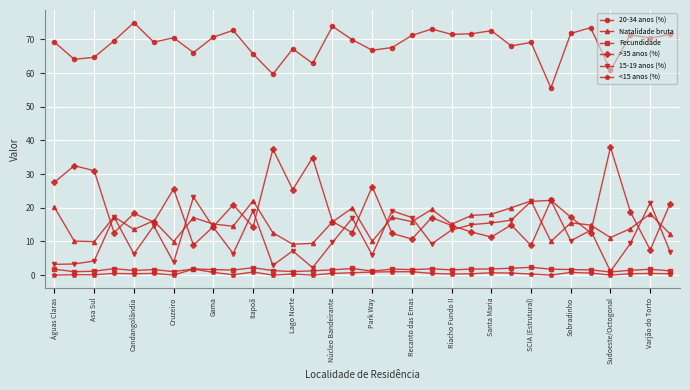

What is the maximum value for Natalidade bruta?

22.1